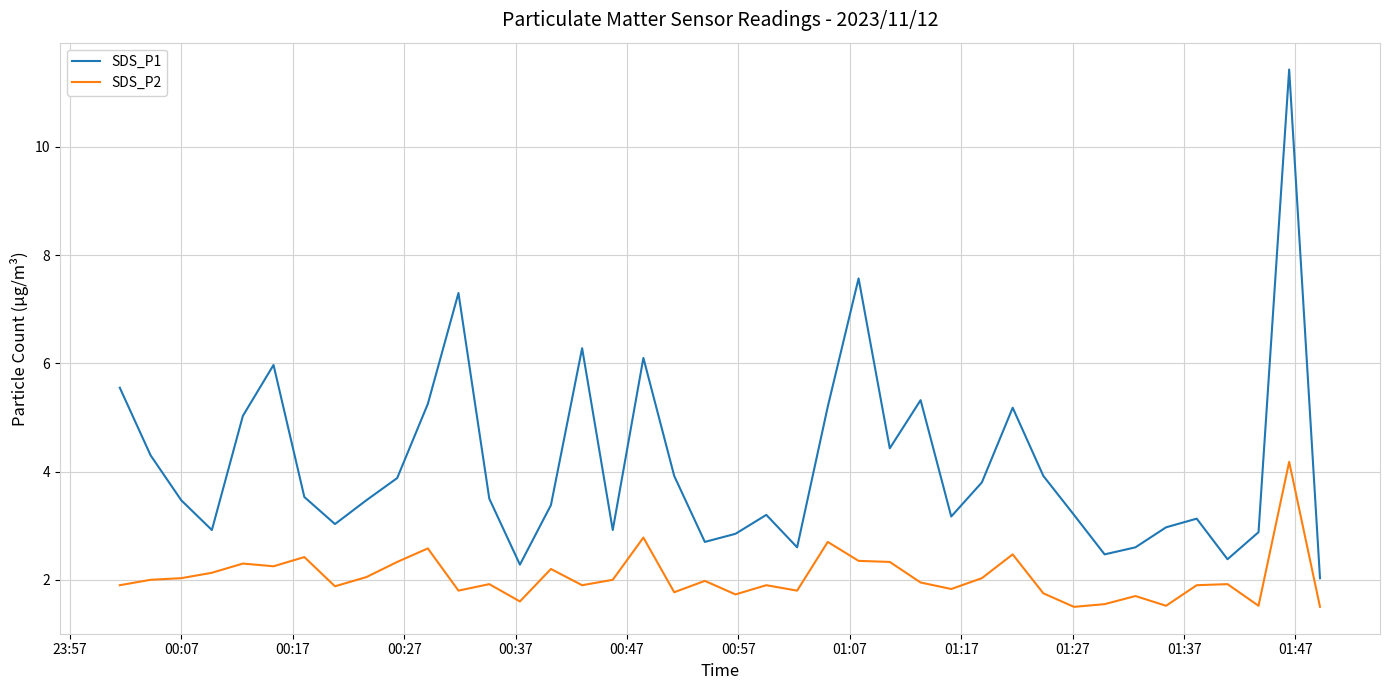

What is the smallest value displayed?

1.5